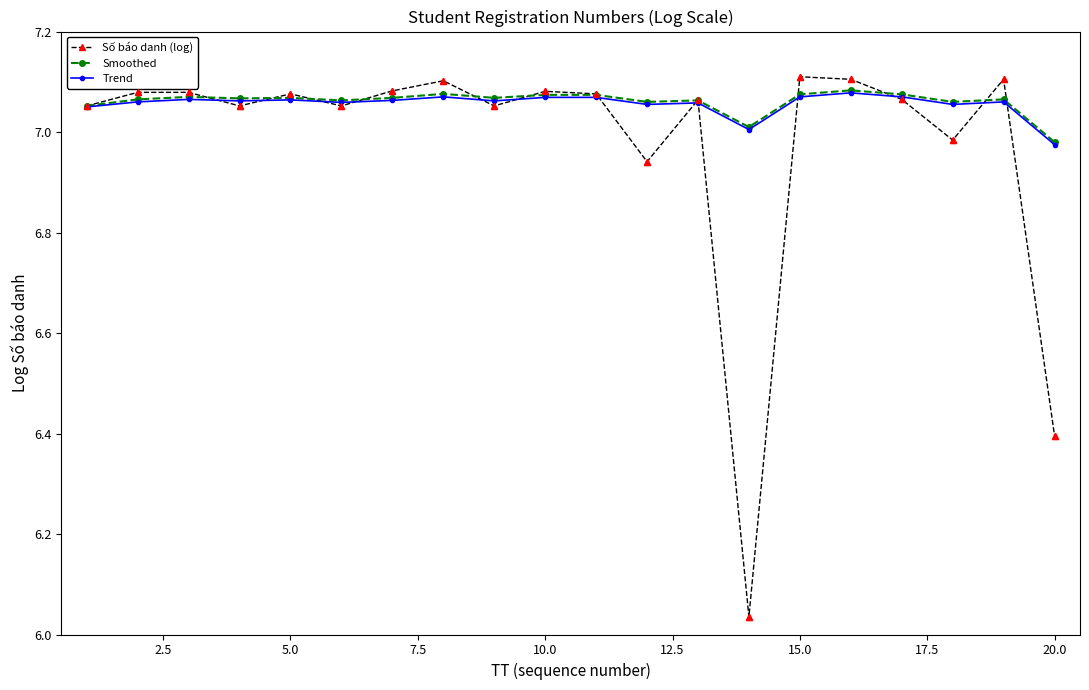

What are all the series names shown in the legend?

Số báo danh (log), Smoothed, Trend